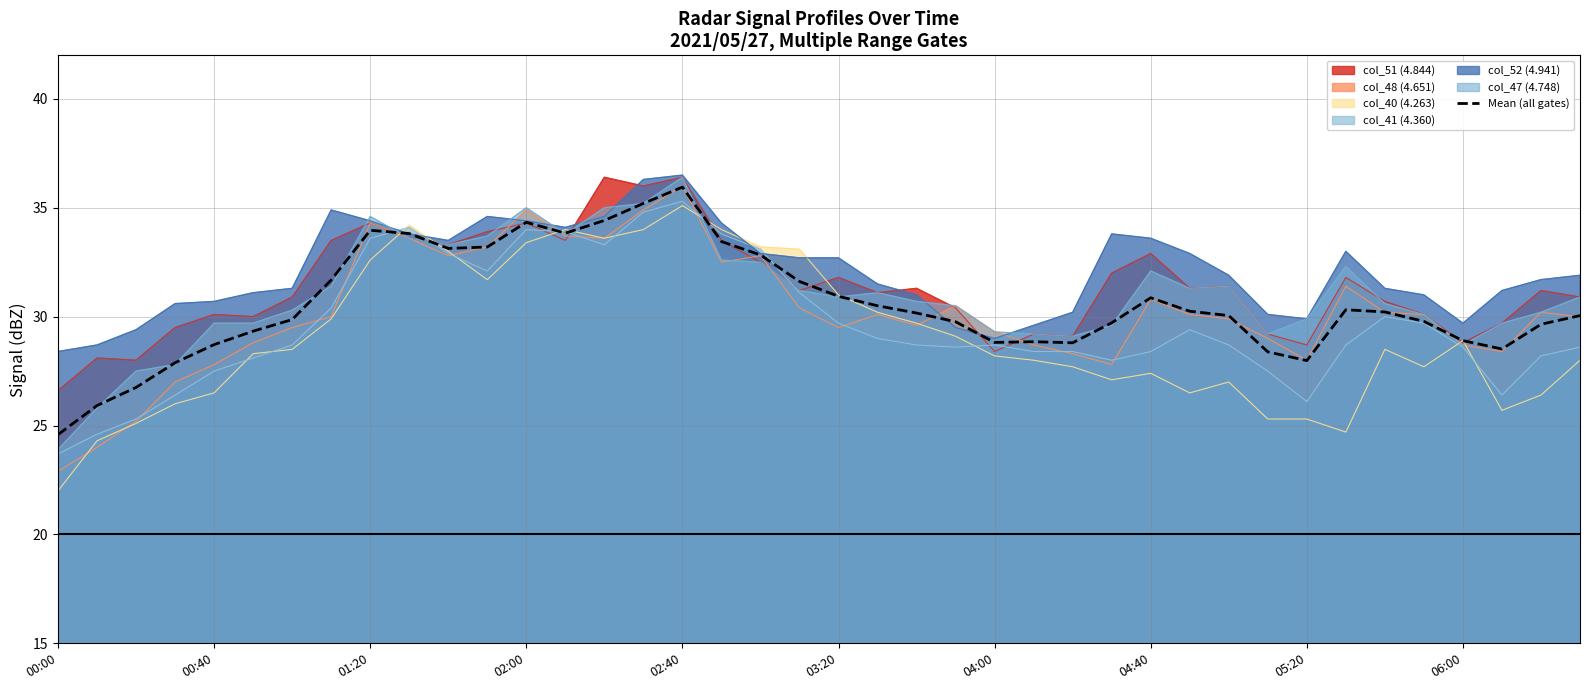

Which category has the lowest value in the Mean (all gates) series?

00:00